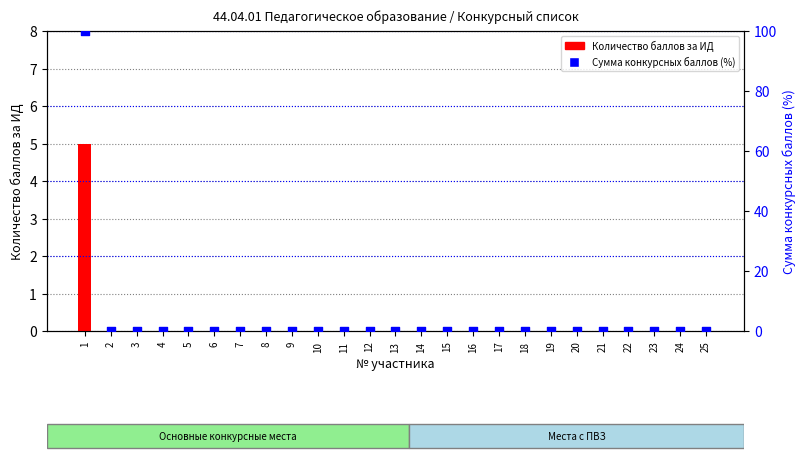

Which series has the widest spread of Y values?

Сумма конкурсных баллов (%)